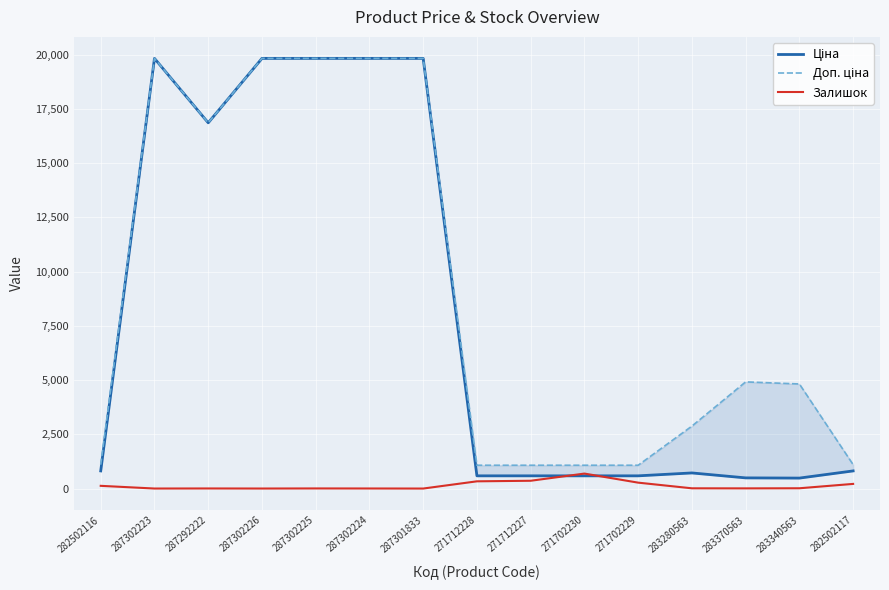

What is the difference between the maximum and minimum values in the Доп. ціна series?

18756.6